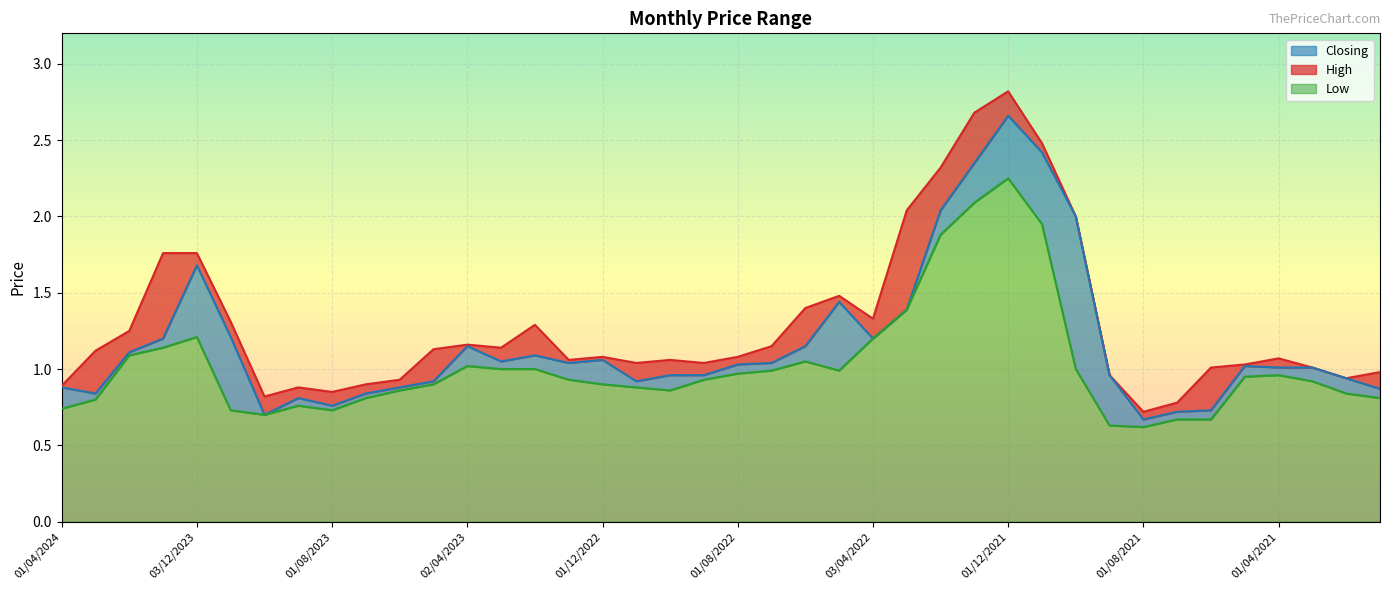

What is the difference between the highest and lowest values at 04/06/2023?

0.1